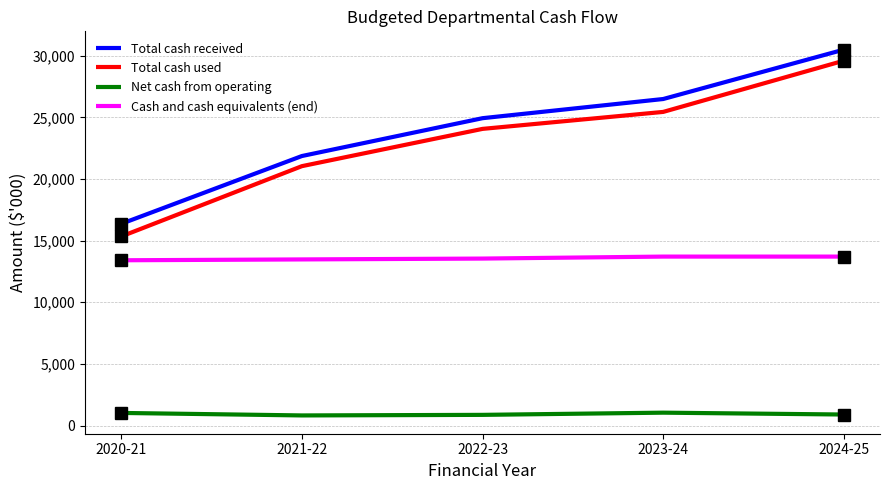

Does the chart display data point markers on the line(s)?

No